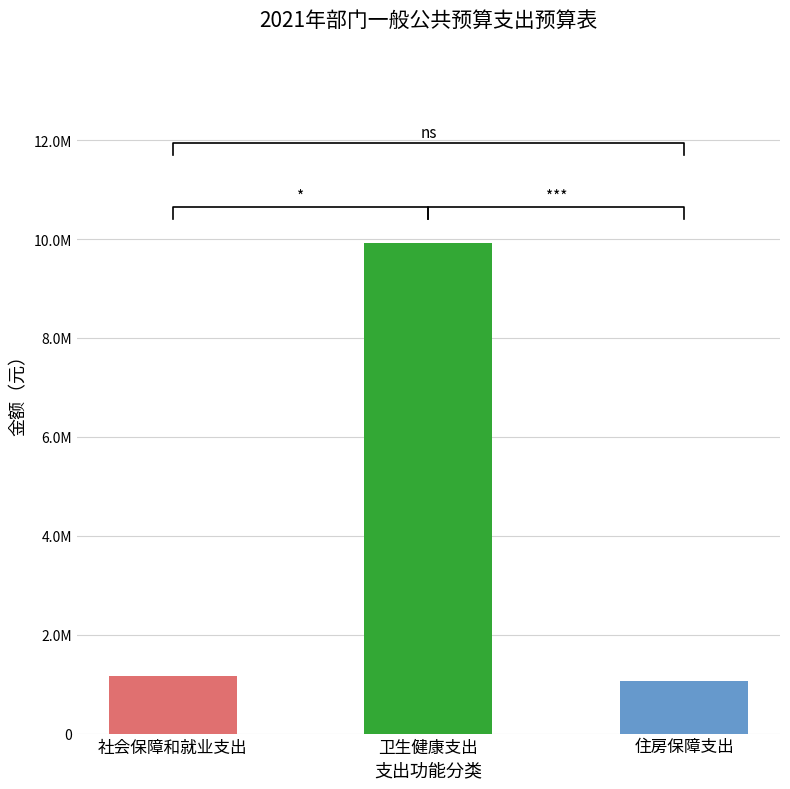

What is the value of the 2nd bar from the left?

9919399.0